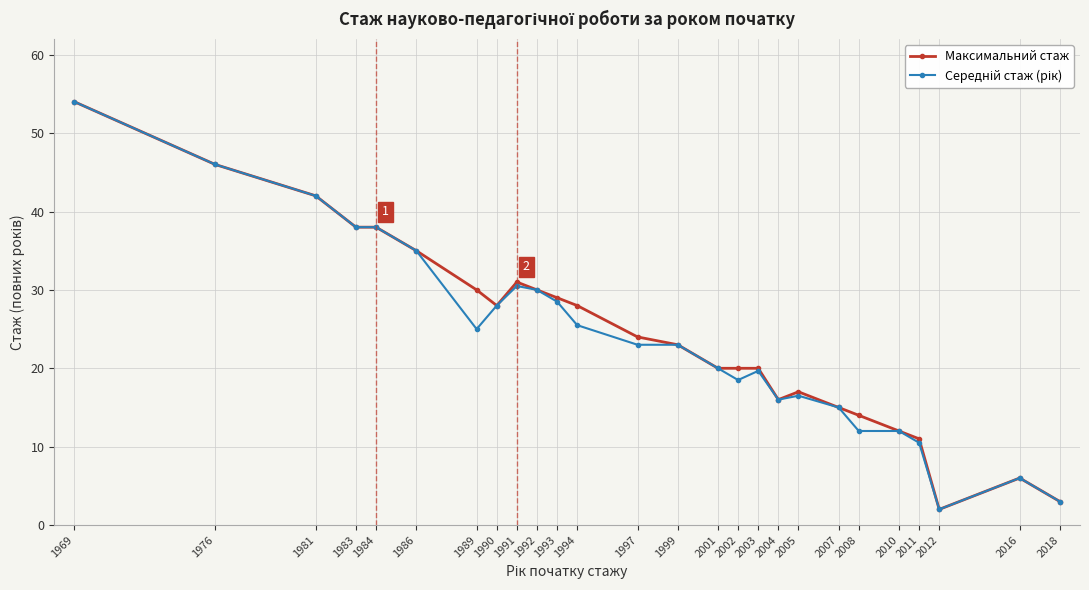

Is it true that Максимальний стаж equals 15.6 at 2011?

False